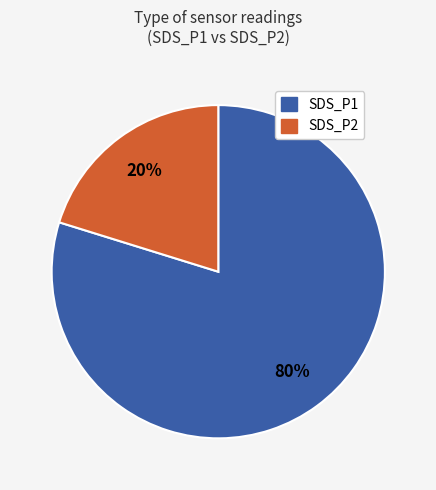

Between SDS_P1 and SDS_P2, which is larger?

SDS_P1